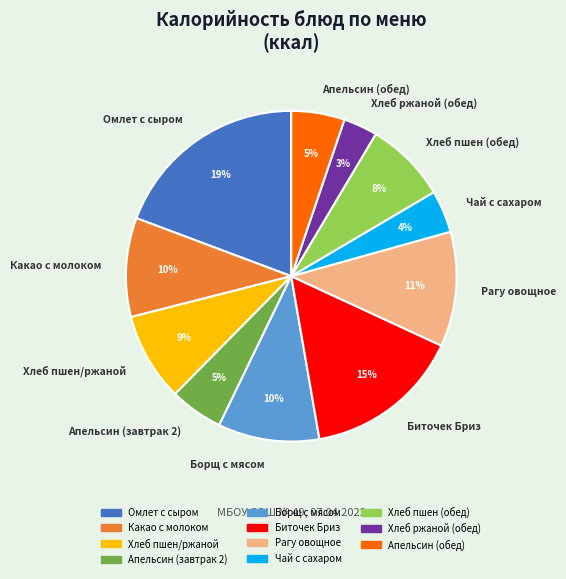

To the nearest percent, what percentage of the pie is Биточек Бриз?

15%